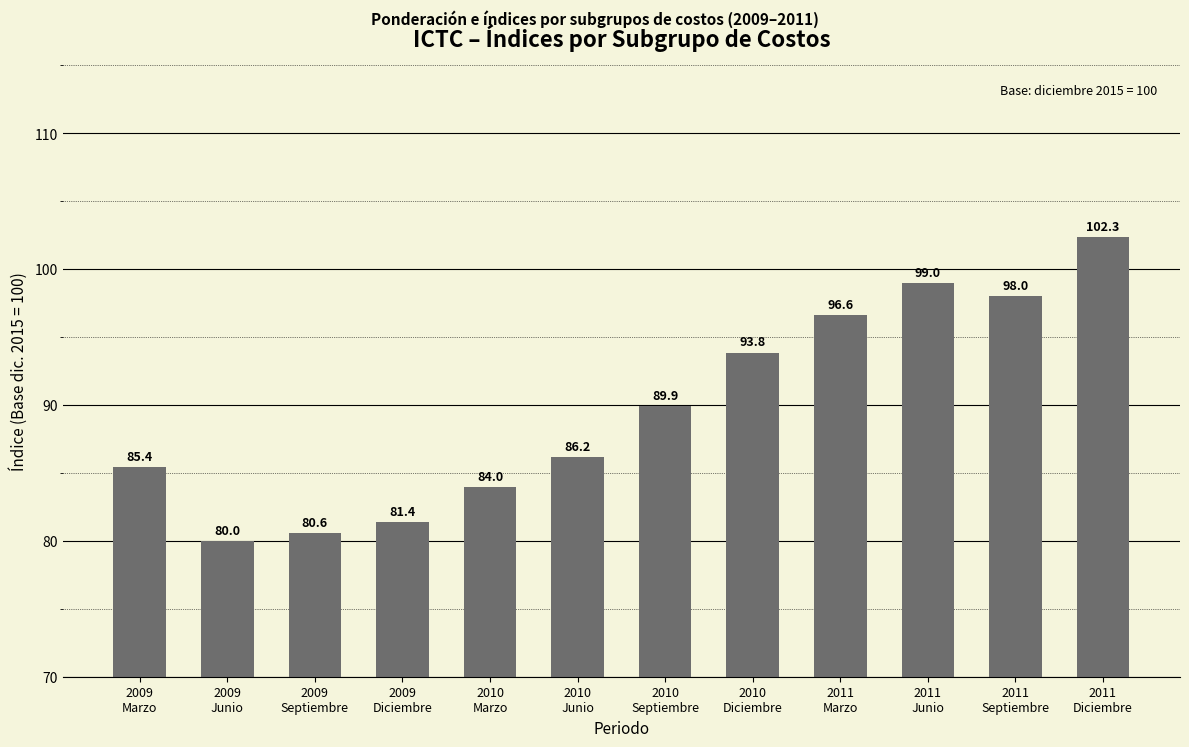

What is the average value?

89.8